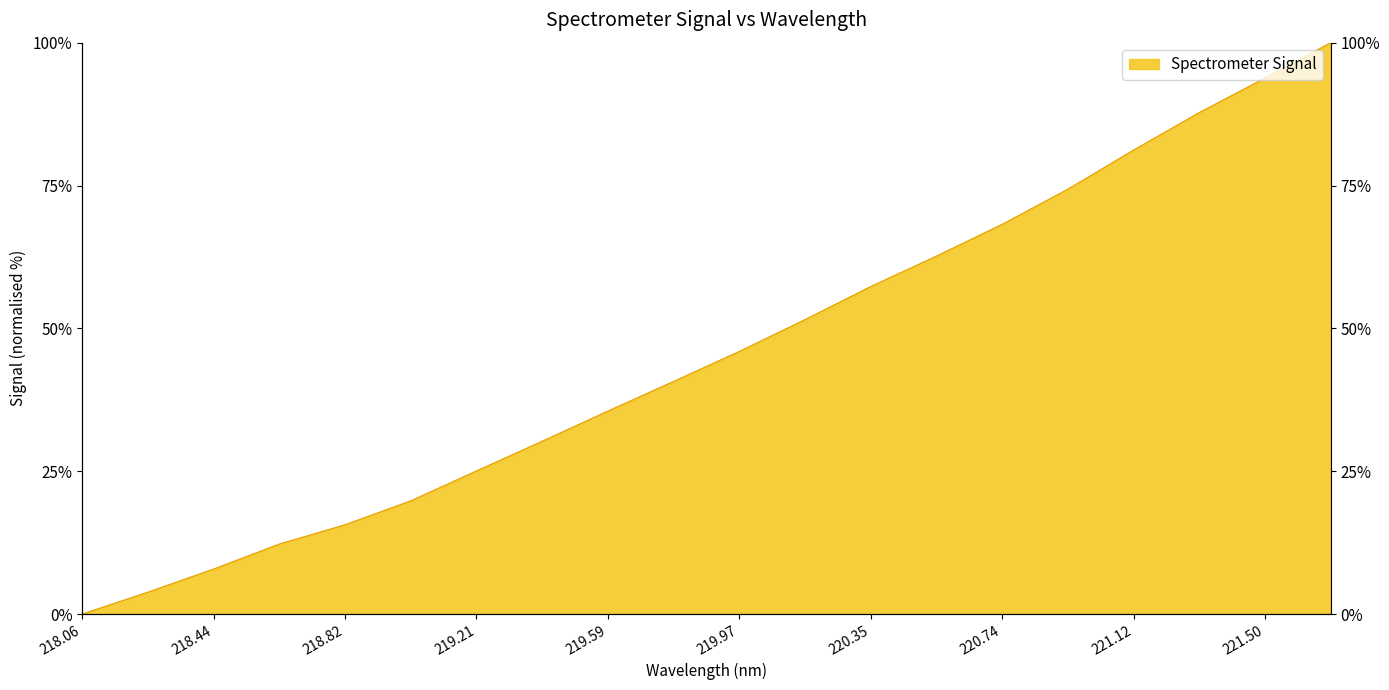

What is the average value?

45.7